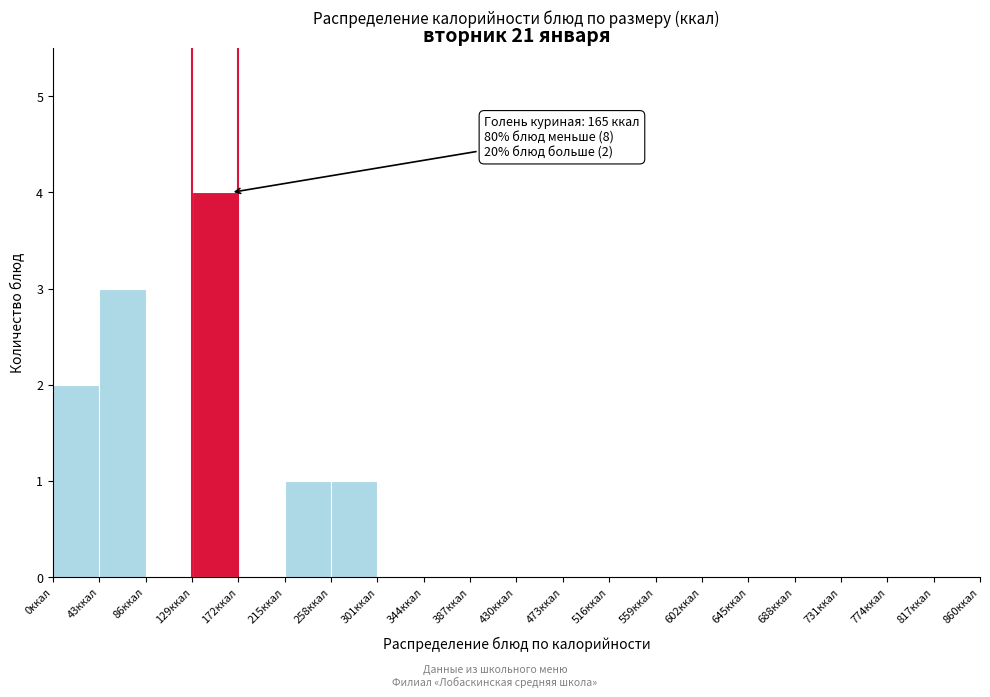

Over which range of the x-axis is the bar tallest?

129 to 172